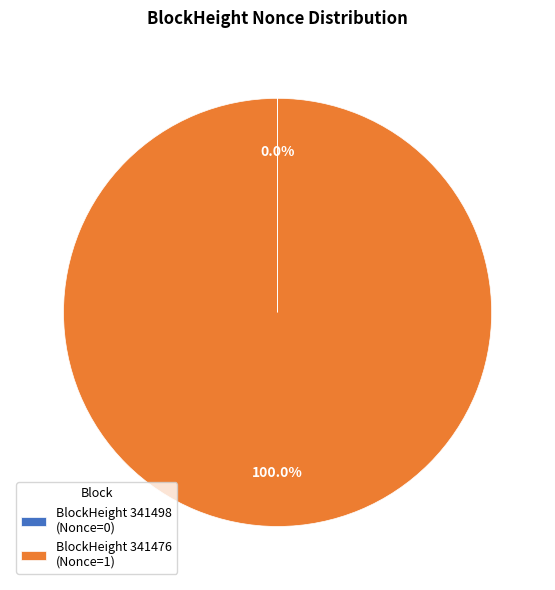

Is there a majority slice in this chart?

Yes